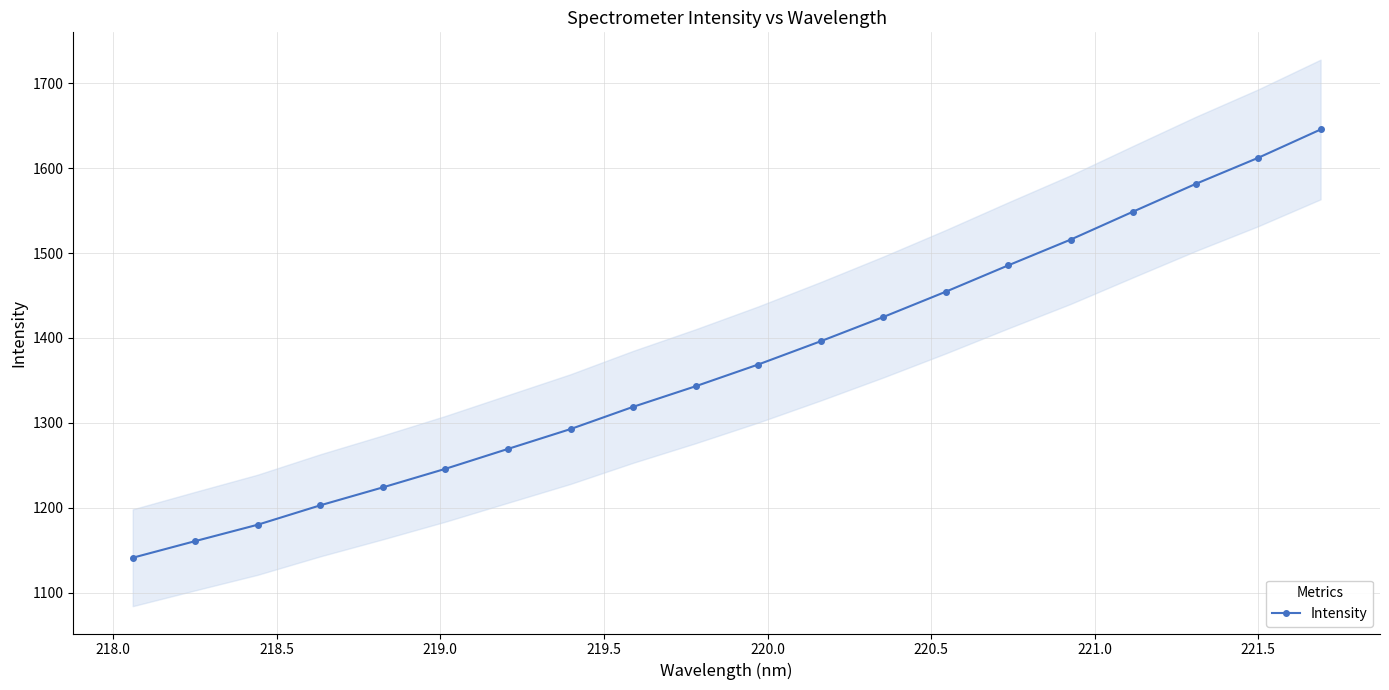

What is the value of the 8th point from the left?

1292.7